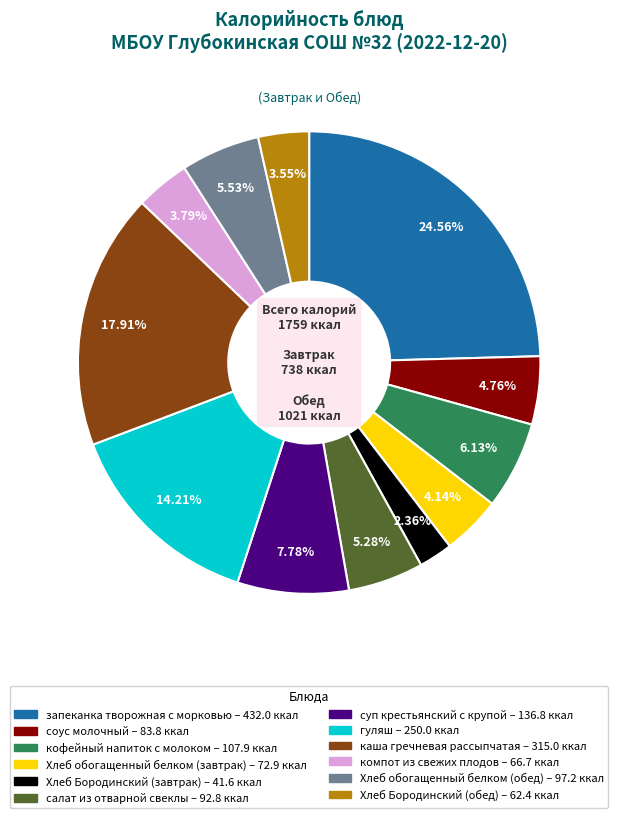

To the nearest percent, what is the difference between the салат из отварной свеклы and Хлеб Бородинский (завтрак) slice percentages?

3%